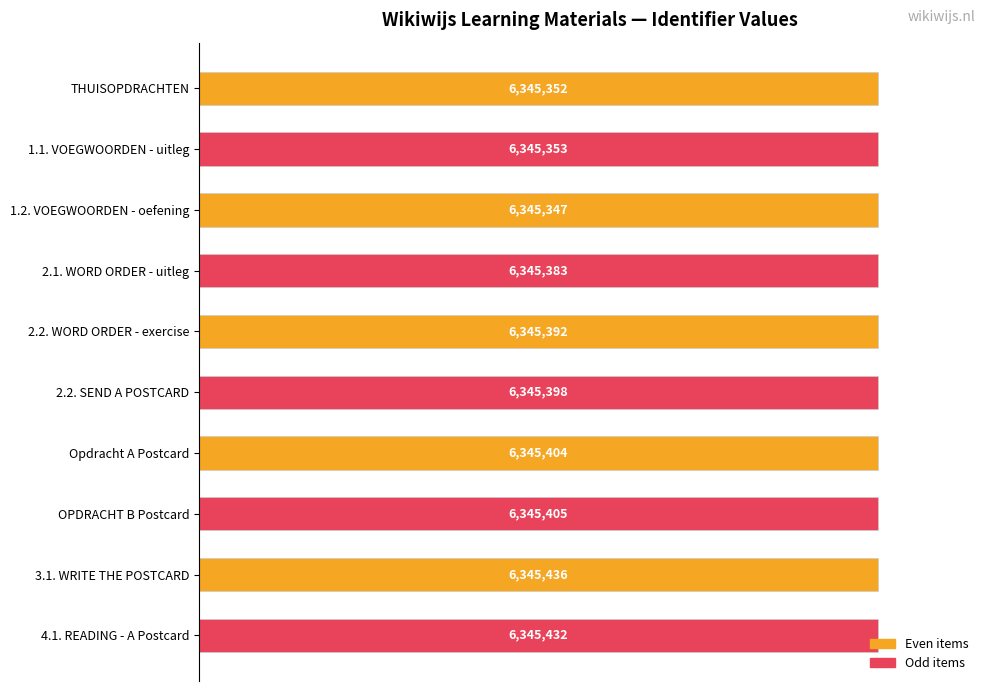

How many bars are there in total?

10